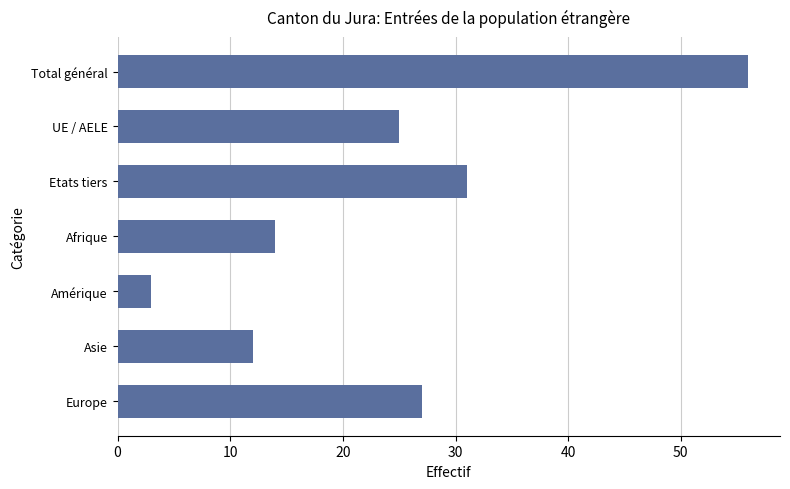

What is the label of the 5th bar from the top?

Amérique